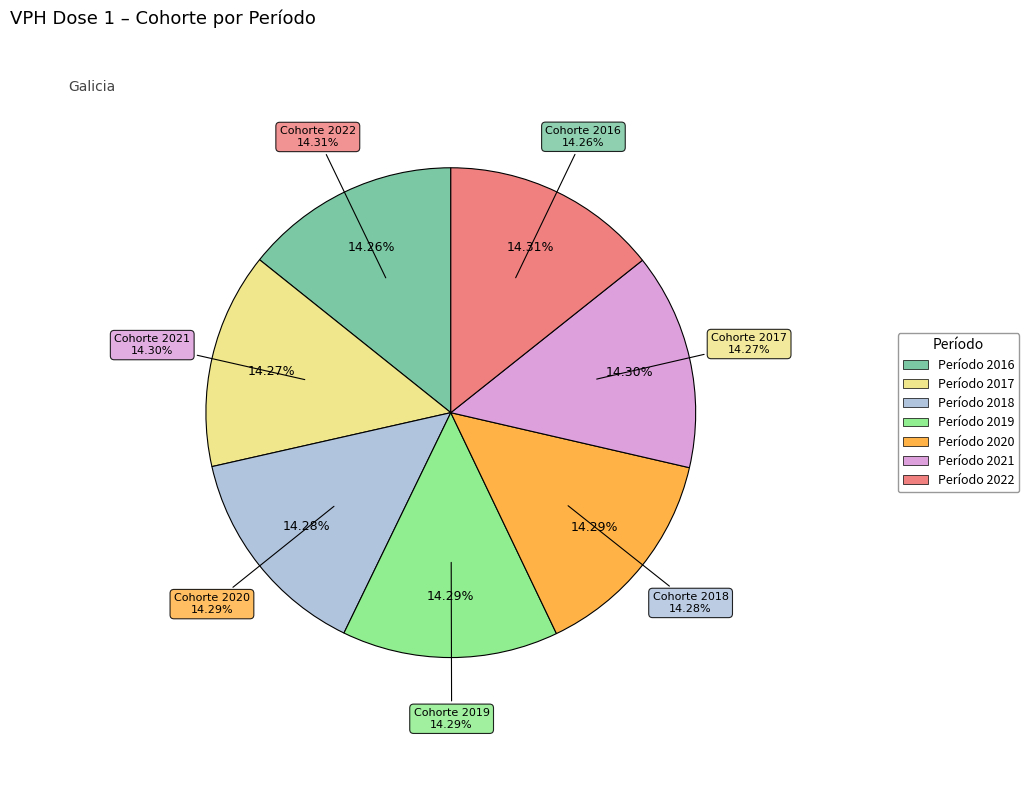

Combined, do 2018 and 2017 account for over 50%?

No